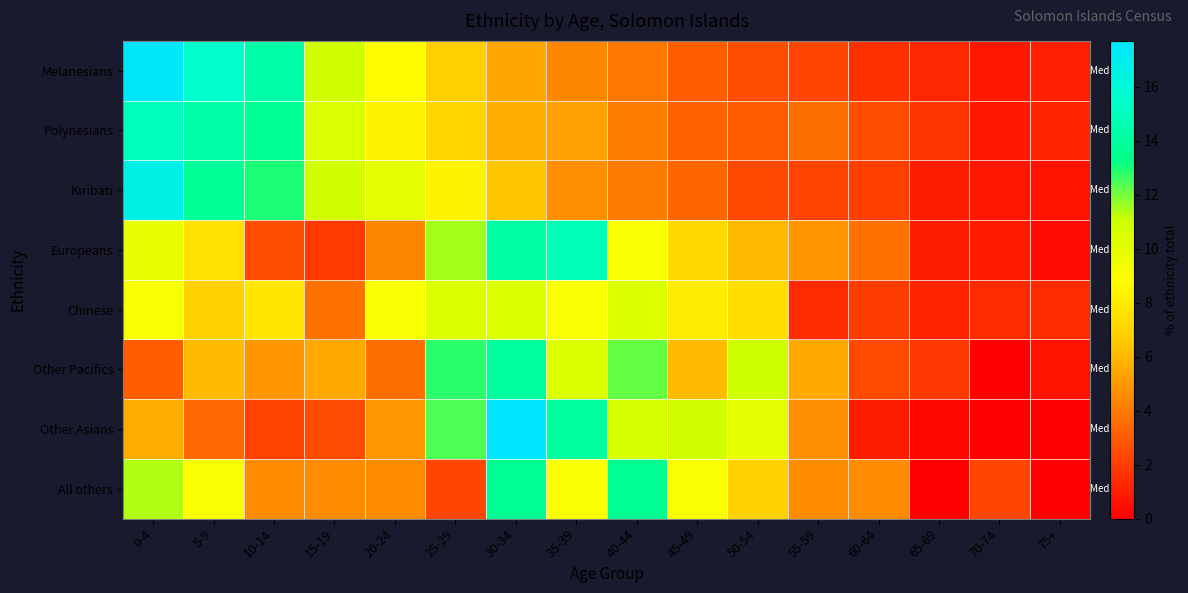

Count the number of data series in this chart.

8